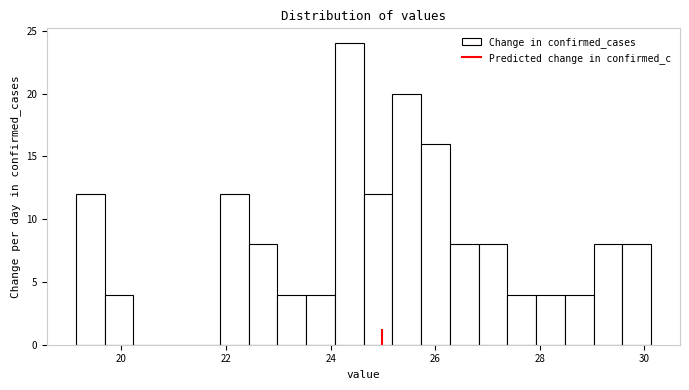

Read against the x-axis, roughly where is the centre of the tallest bar?

24.4